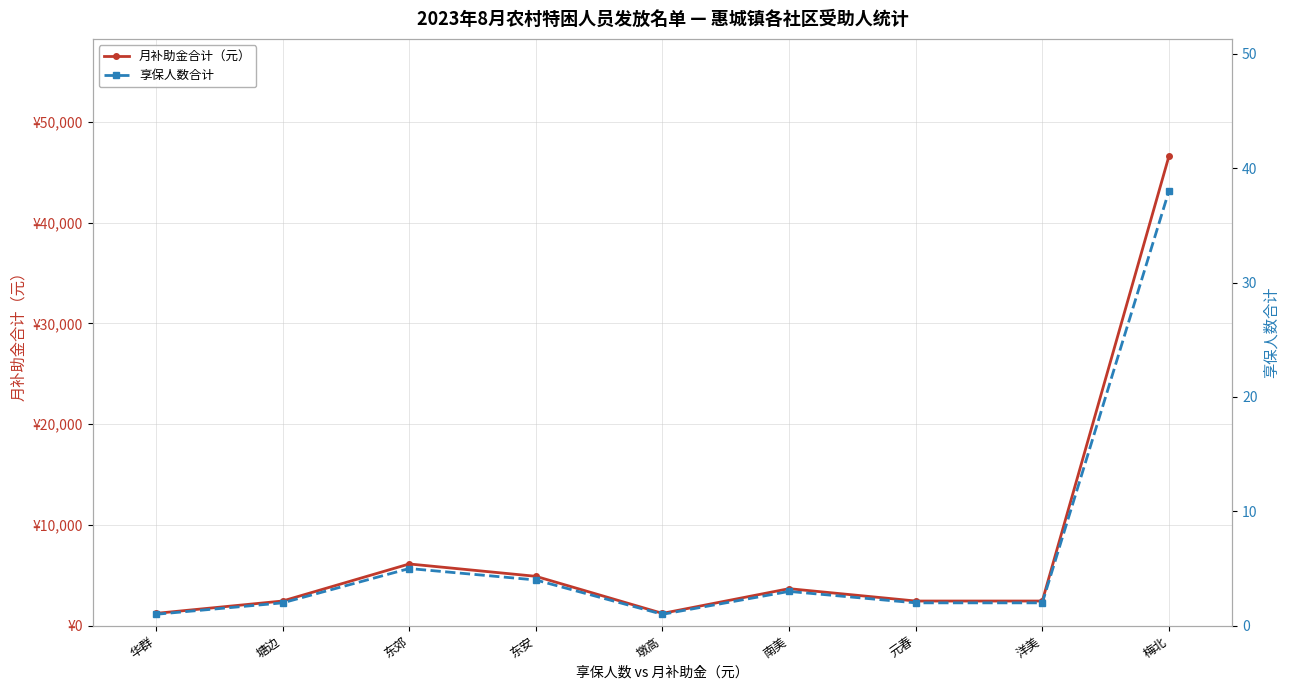

How many values in the 月补助金合计（元） series are below 2452?

2